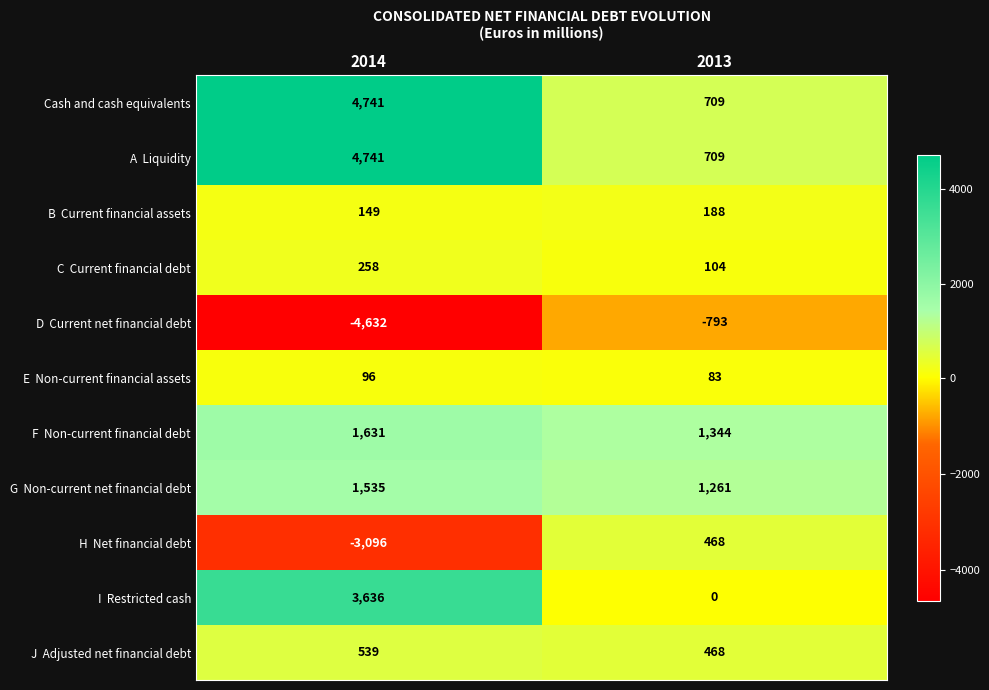

Is it true that Cash and cash equivalents equals 962 at 2013?

False